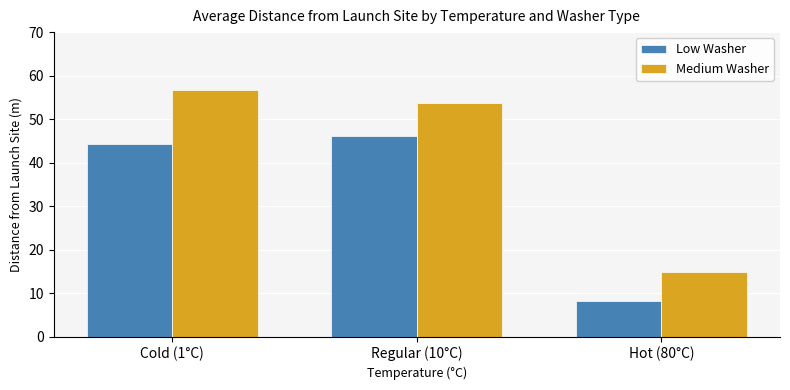

At which label is Medium Washer closest to 35?

Regular (10°C)